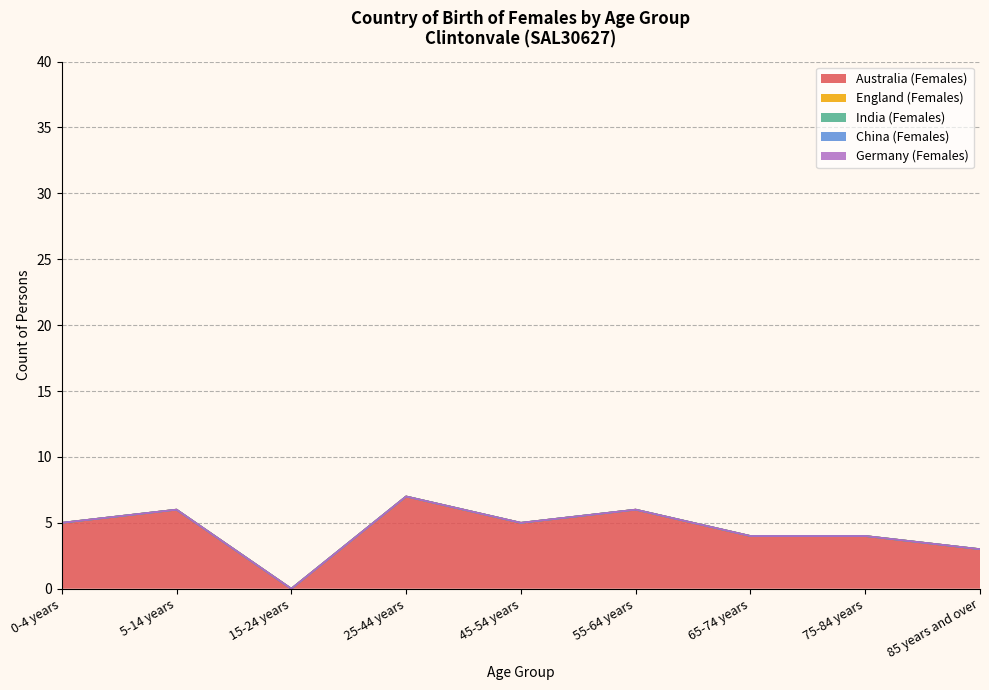

Which label corresponds to the smallest value in the chart?

15-24 years